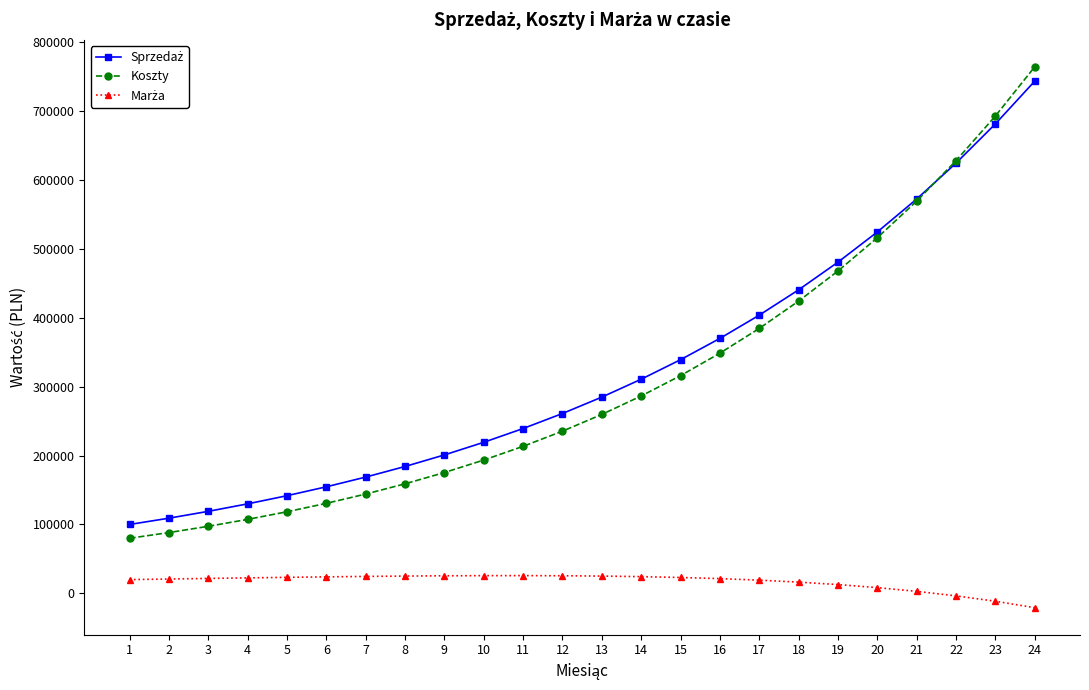

At how many categories does at least one series exceed 452352?

6